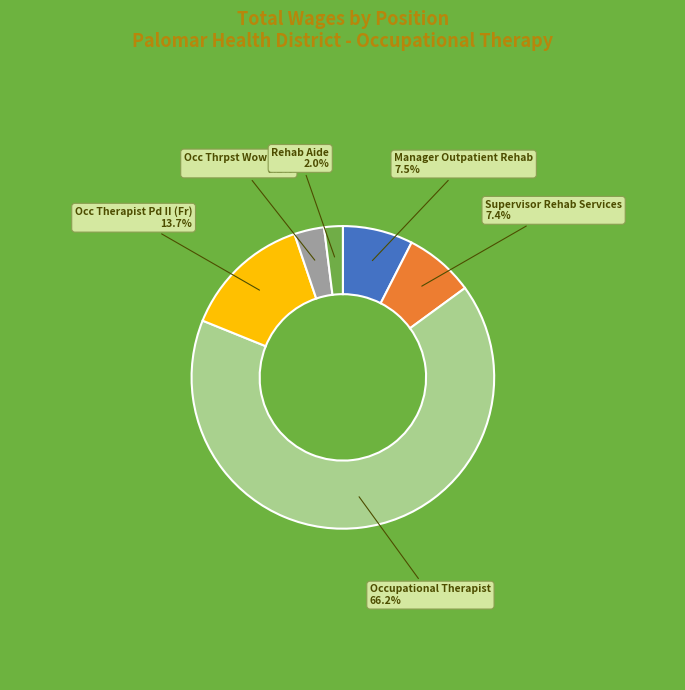

Is there any slice that represents more than half of the pie?

Yes